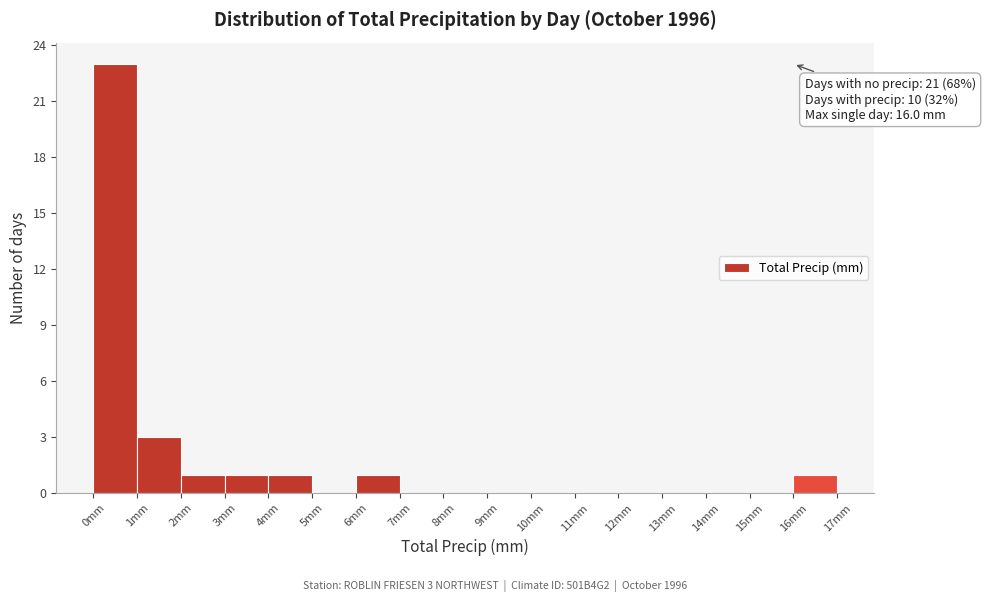

Which range on the x-axis has the tallest bar?

0 to 1